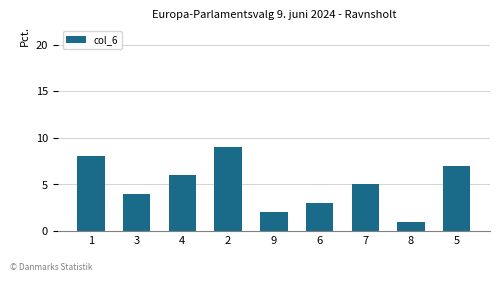

What value does the data have at 7?

5